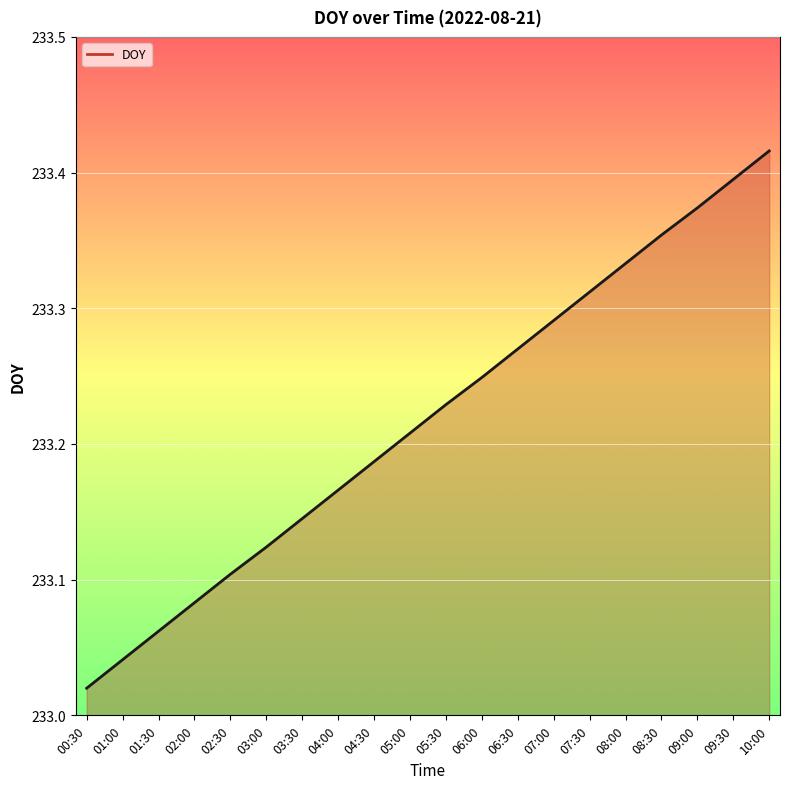

At which category does the chart reach its peak across all series?

10:00